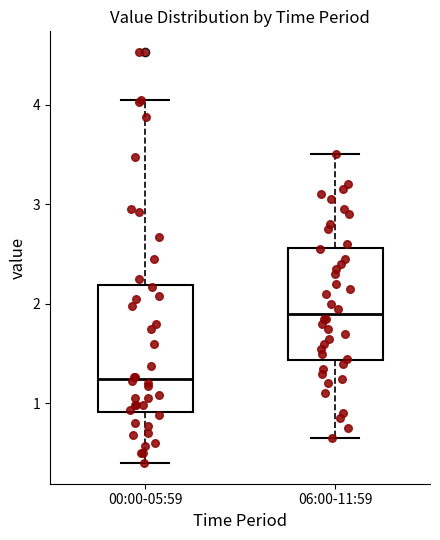

Where does the median line of the box for 06:00-11:59 sit on the y-axis? The values are not printed on the chart, so give them approximately, as read against the axis.

1.9